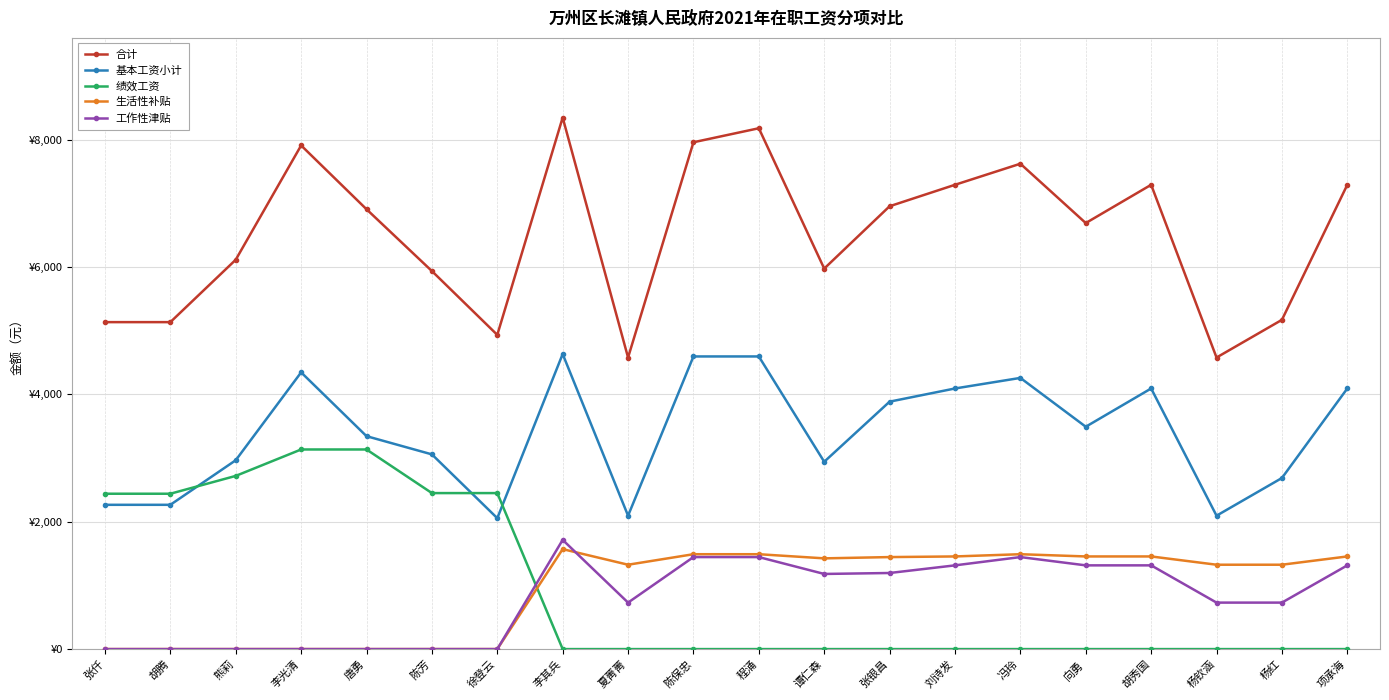

Read the 工作性津贴 value at 胡秀国.

1315